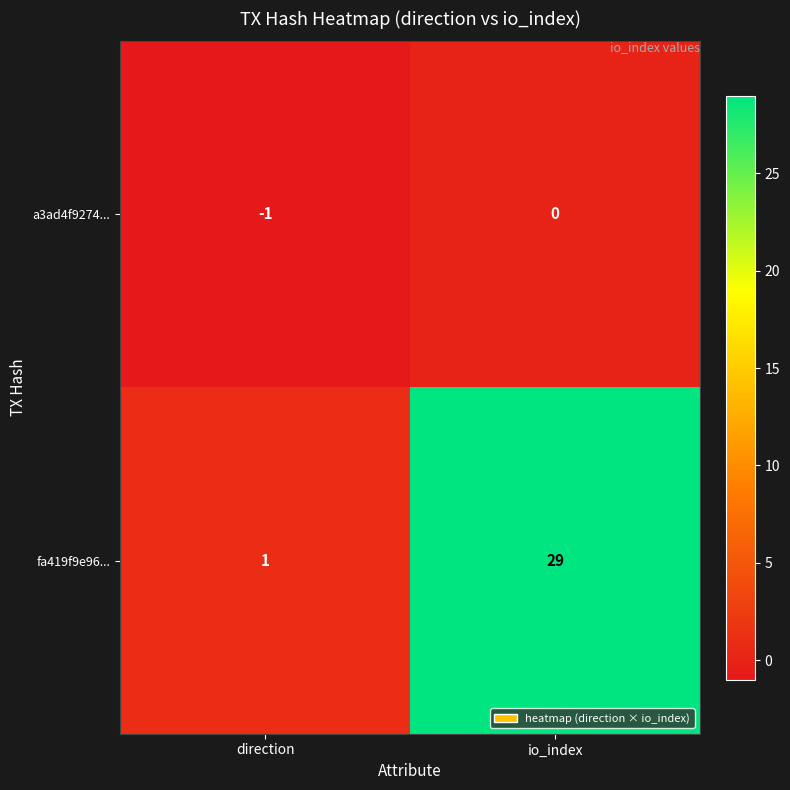

The value of a3ad4f9274... at direction is -1. True or false?

True